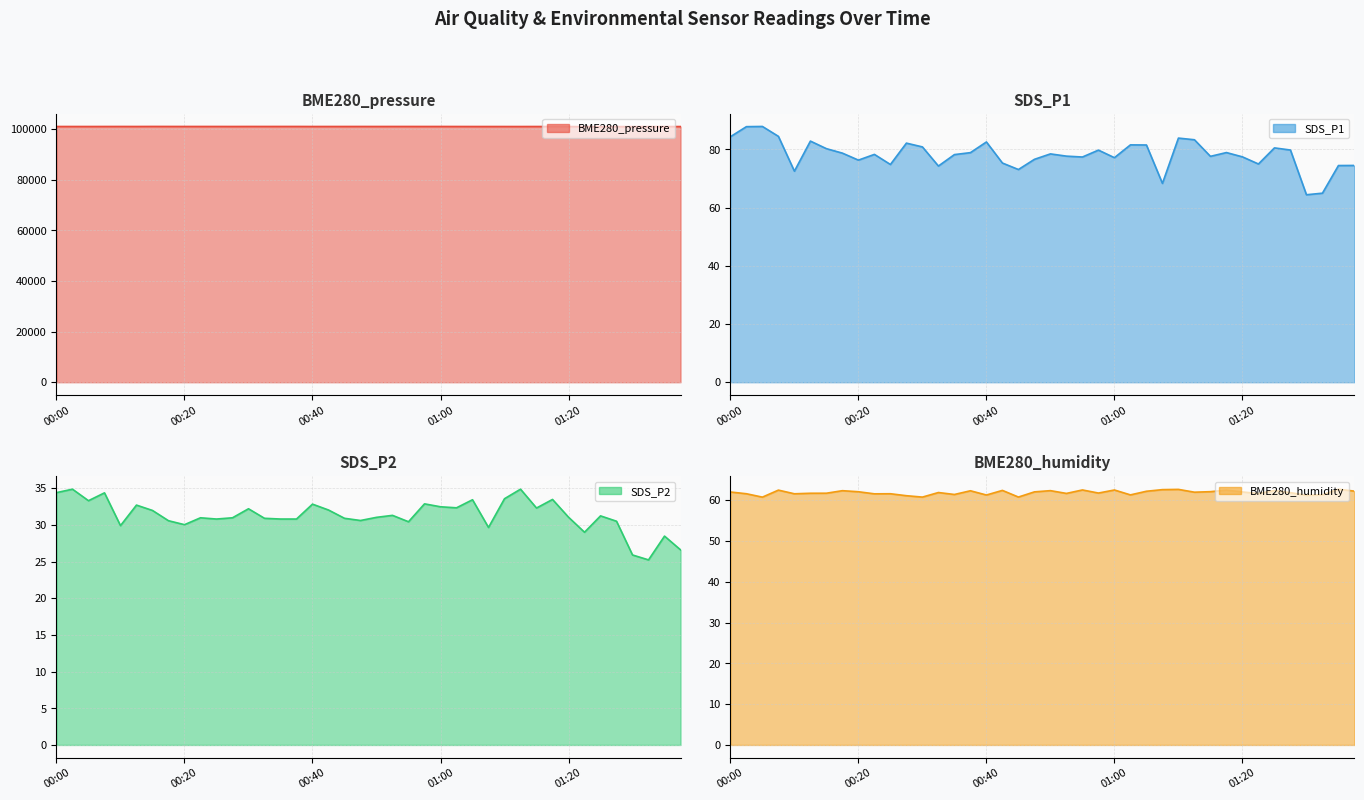

What is the difference between the highest and lowest values at 21?

101019.1